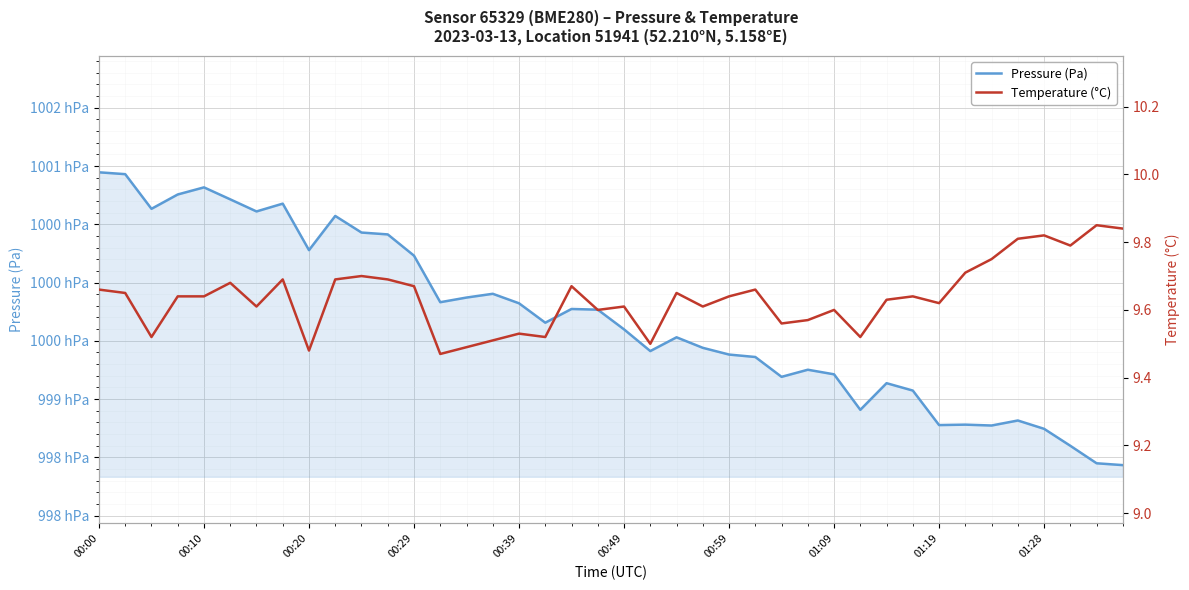

The Temperature (°C) series shows 5.2 at 00:39. True or false?

False